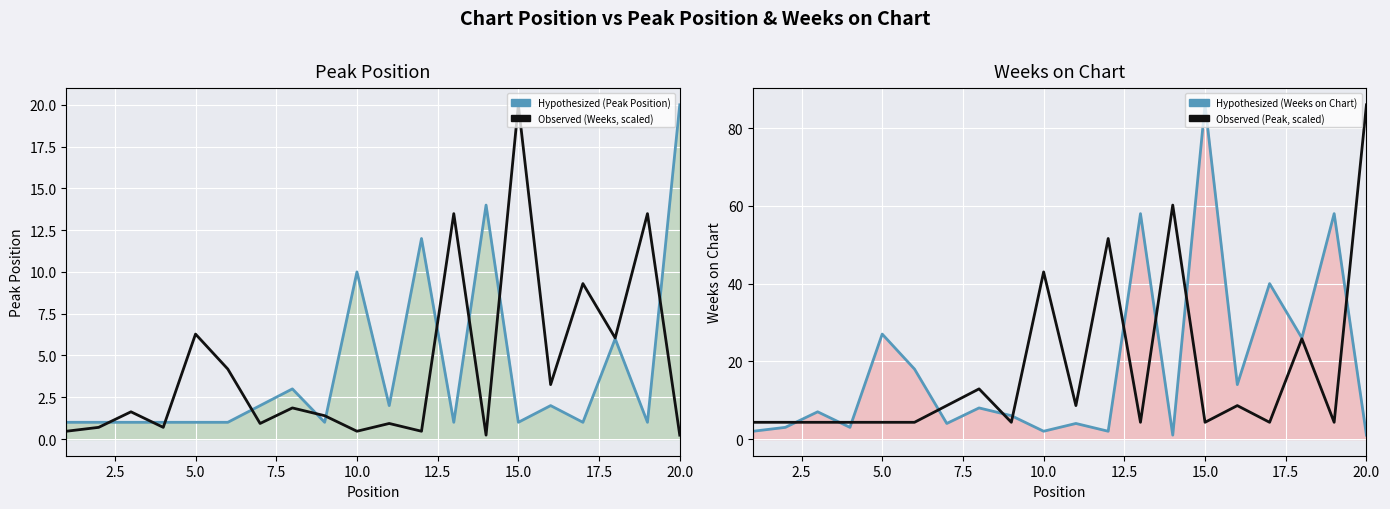

What is the sum of all Weeks on Chart (line) values?

370.0